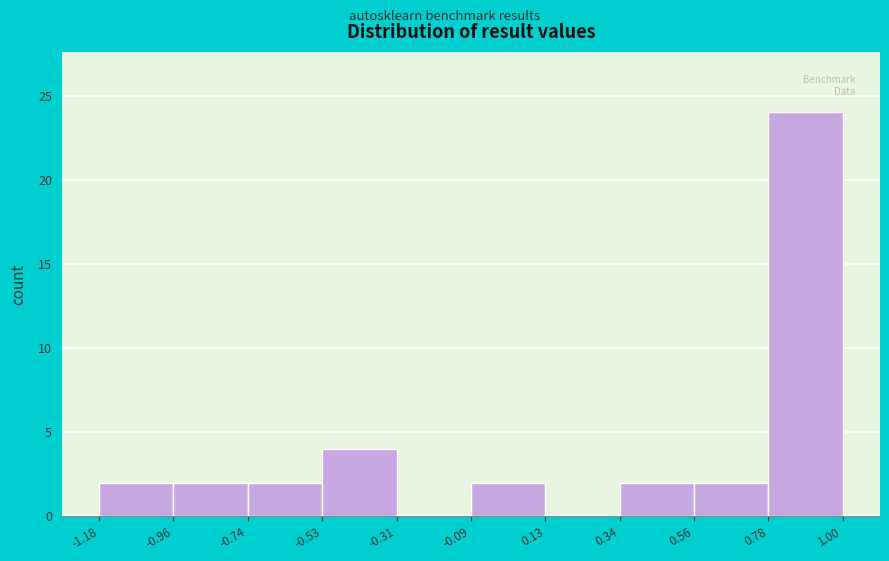

Reading left to right, transcribe this chart: for each bar, give the range it covers on the x-axis and its height. The values are not printed on the chart, so give them approximately, as read against the axis.

-1.18 to -0.96: 2
-0.96 to -0.74: 2
-0.74 to -0.53: 2
-0.53 to -0.31: 4
-0.31 to -0.09: 0
-0.09 to 0.13: 2
0.13 to 0.34: 0
0.34 to 0.56: 2
0.56 to 0.78: 2
0.78 to 1.00: 24